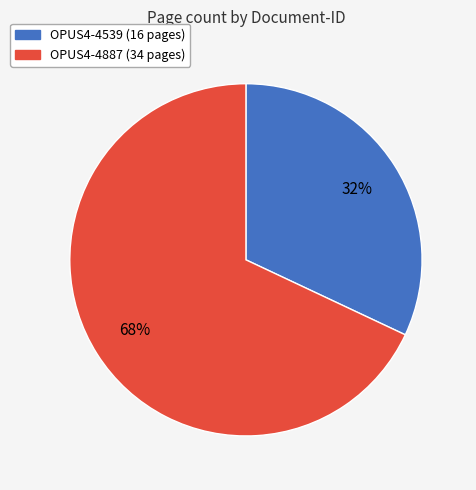

What is the ratio of the value at OPUS4-4887 to the value at OPUS4-4539?

2.1